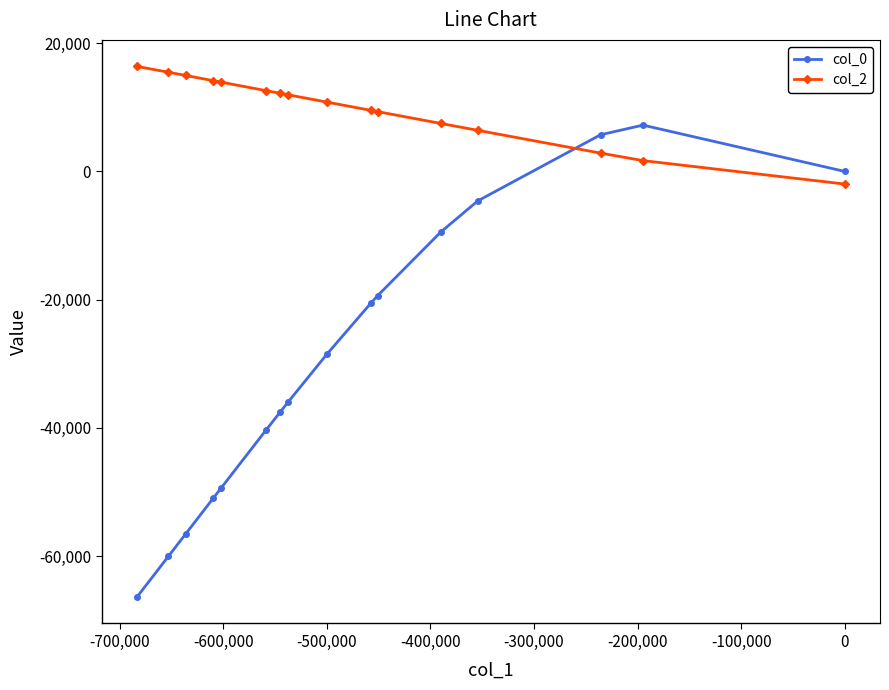

What are all the series names shown in the legend?

col_0, col_2